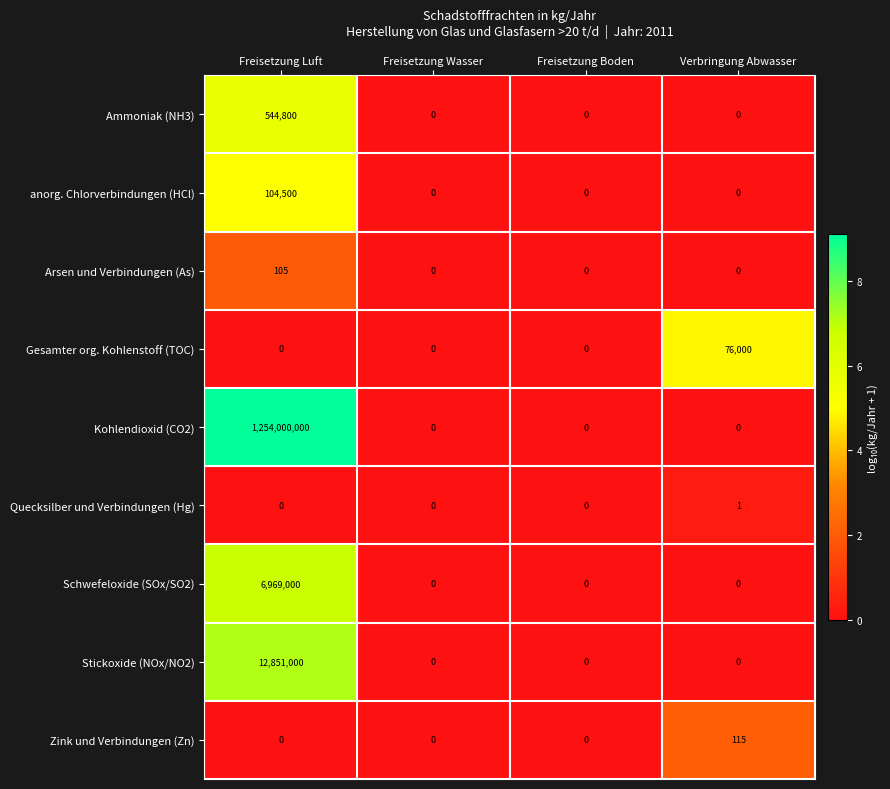

What is the maximum value for Zink und Verbindungen (Zn)?

115